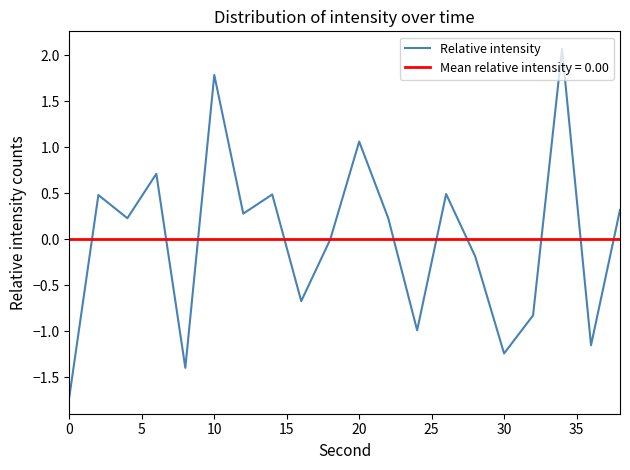

How many positive values are there?

11